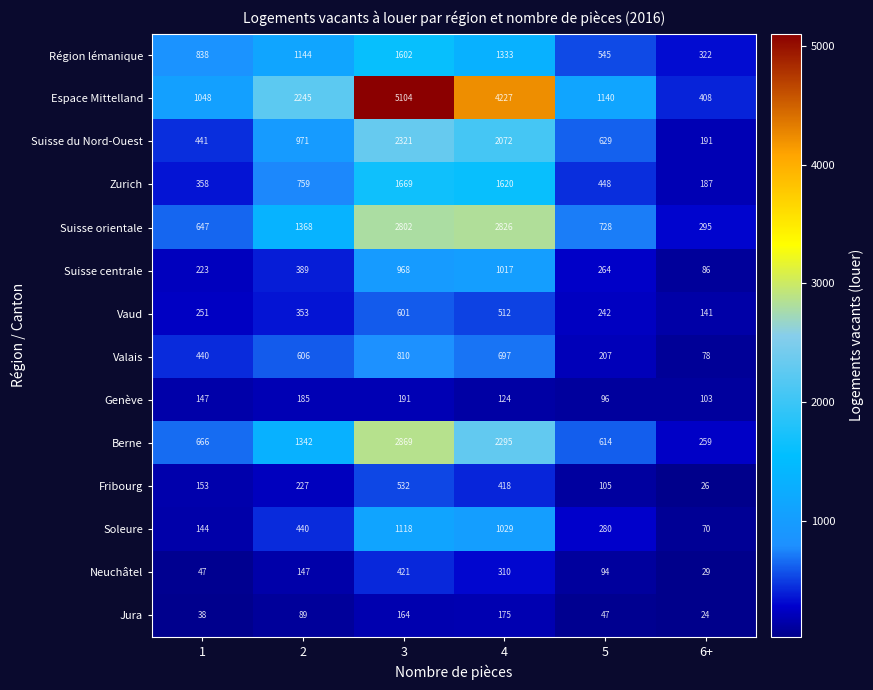

At 6+, list the series in order from largest to smallest.

Espace Mittelland, Région lémanique, Suisse orientale, Berne, Suisse du Nord-Ouest, Zurich, Vaud, Genève, Suisse centrale, Valais, Soleure, Neuchâtel, Fribourg, Jura